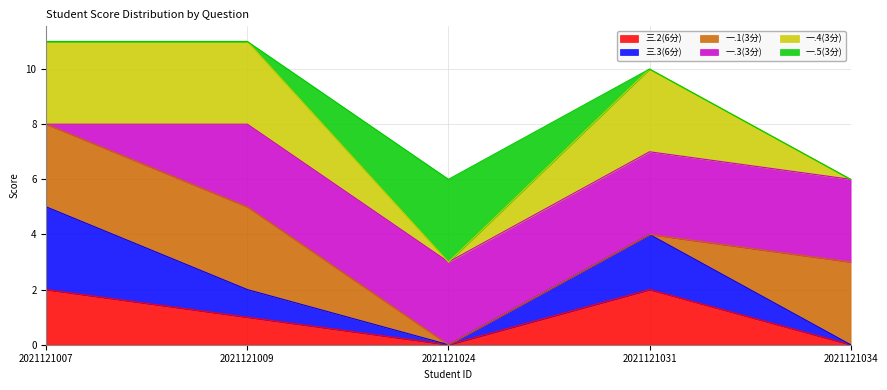

Rank the categories by 三.3(6分) value from lowest to highest.

2021121024, 2021121034, 2021121009, 2021121031, 2021121007